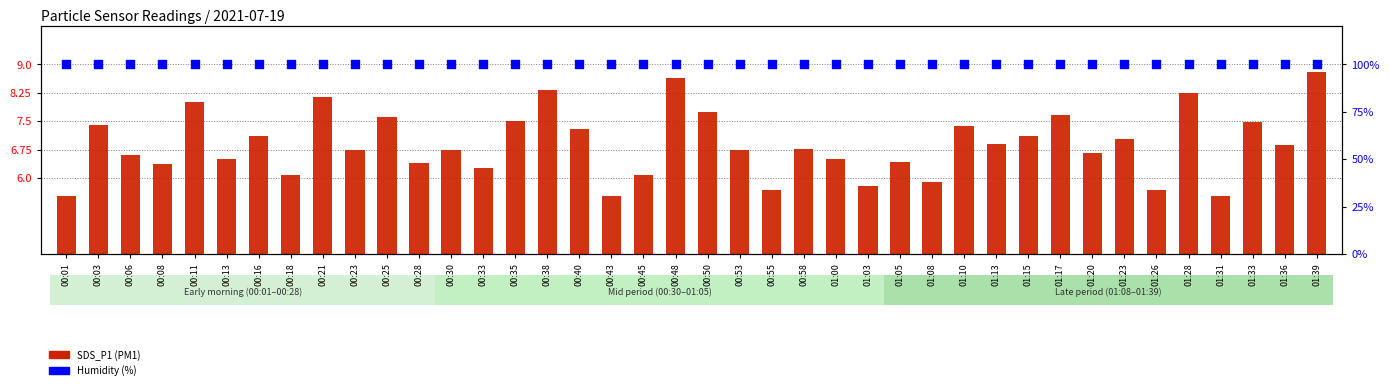

Which series has the largest Y range (max minus min)?

SDS_P1